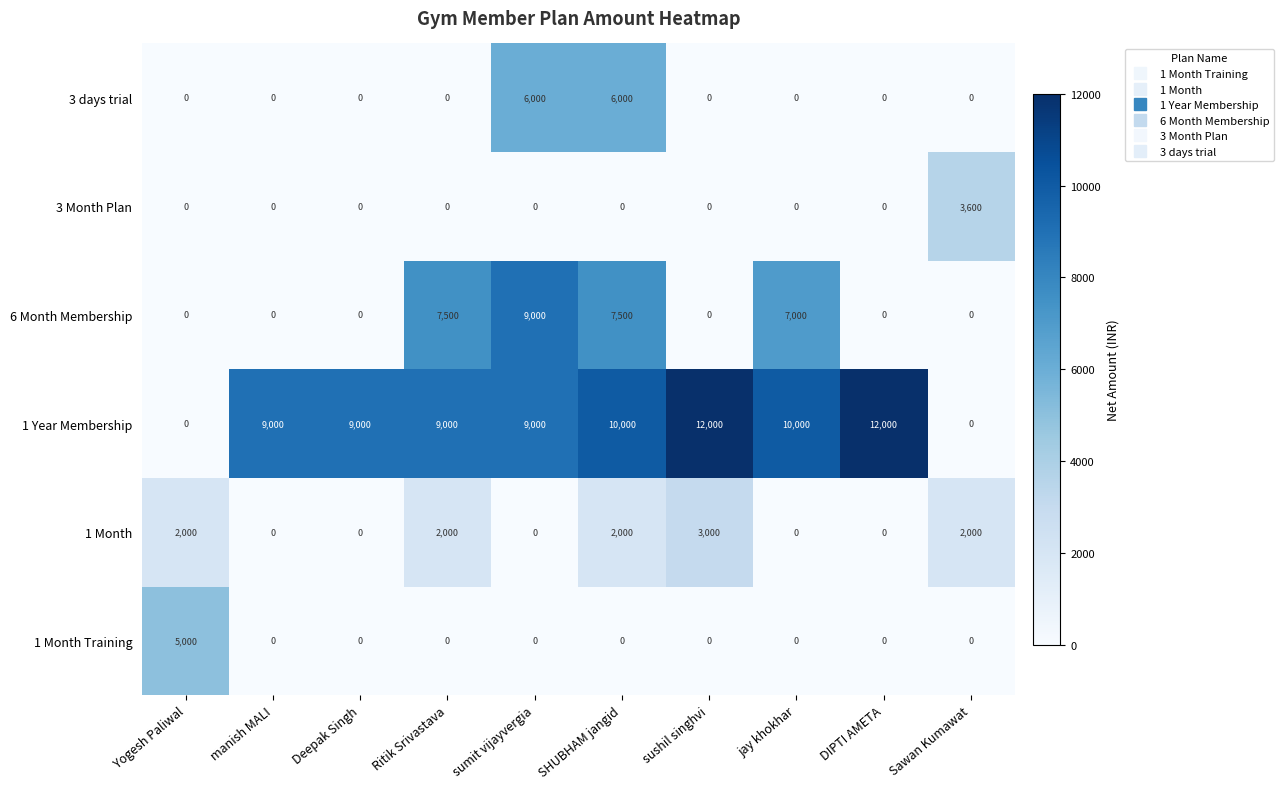

What is the difference between the maximum and minimum values in the 1 Year Membership series?

12000